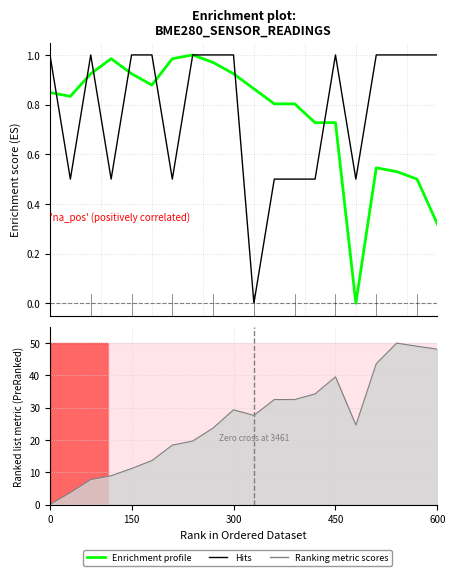

Which series changed the most between 150 and 11?

Enrichment profile